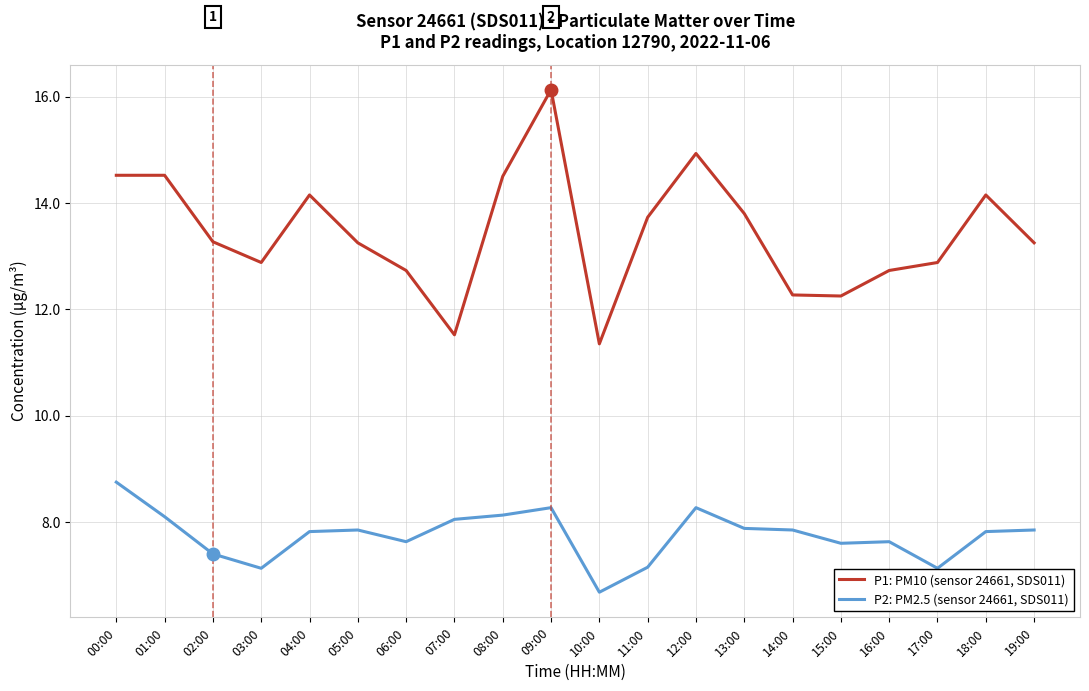

What is the spread (max minus min) of values at 08:00?

6.4